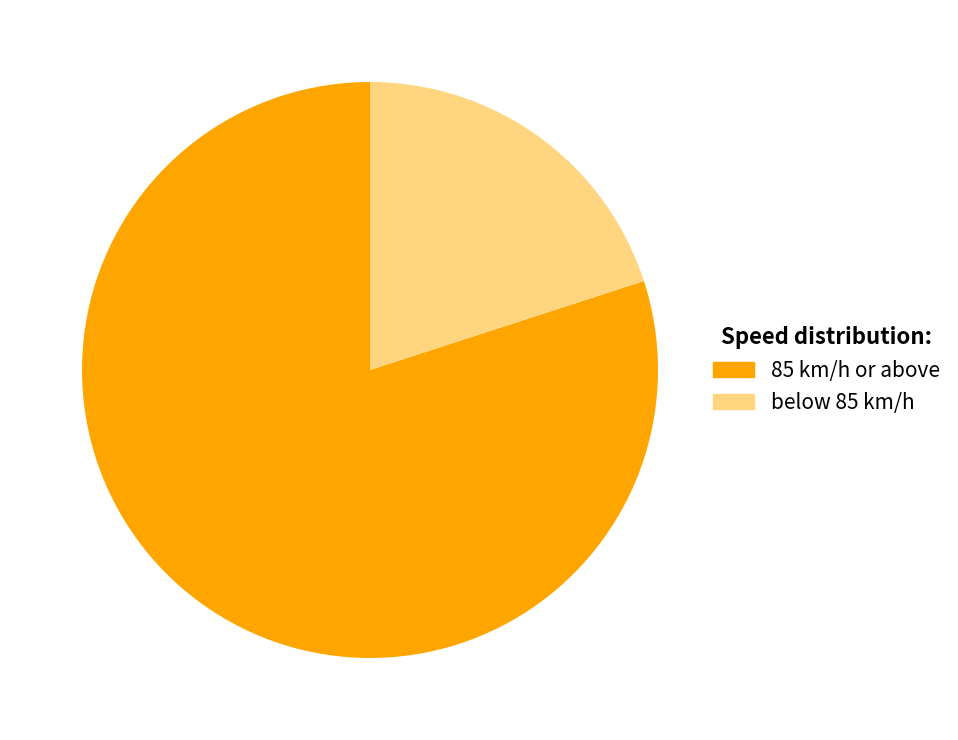

How many segments does this pie chart have?

2